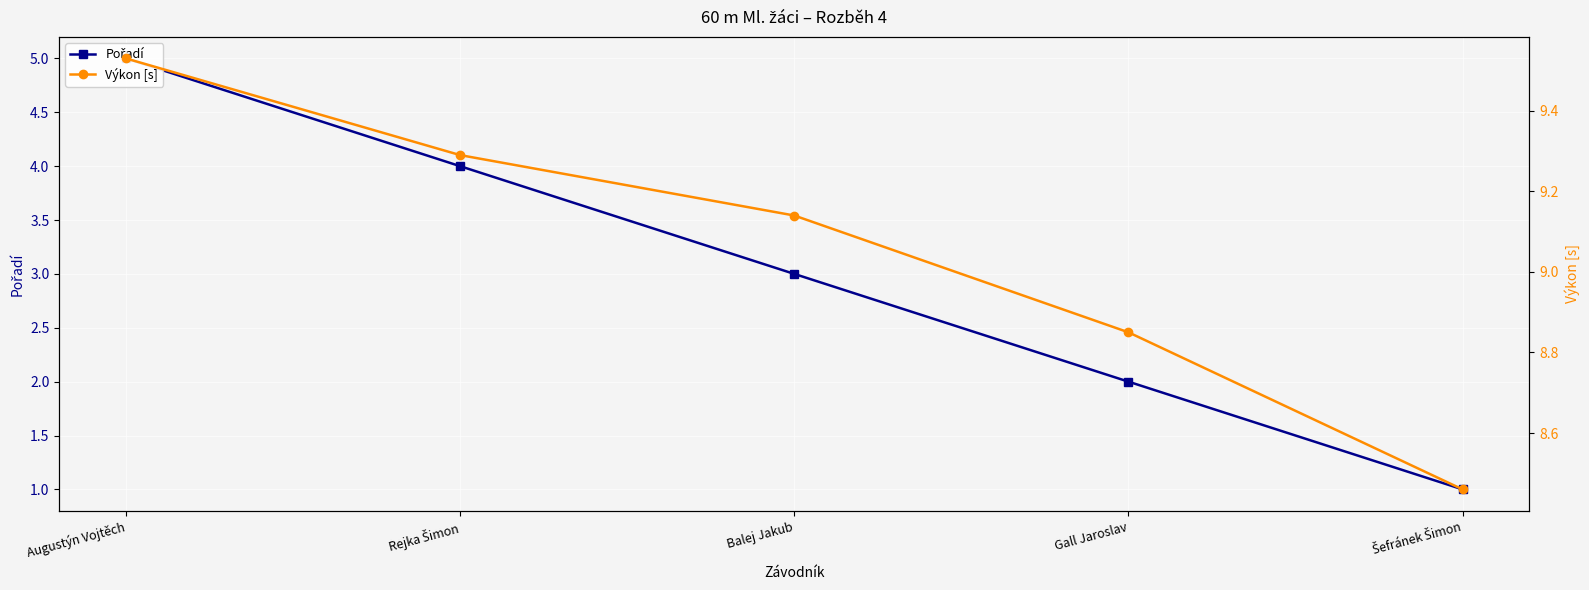

Where does the Pořadí series first go above 3?

Rejka Šimon